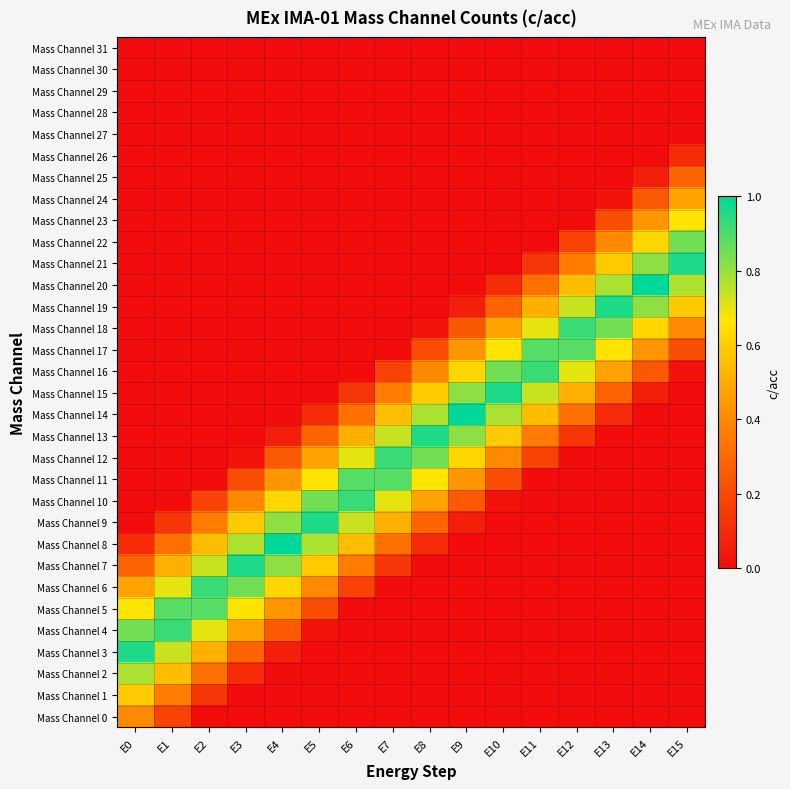

Which has a higher value, E0 or E8?

E0